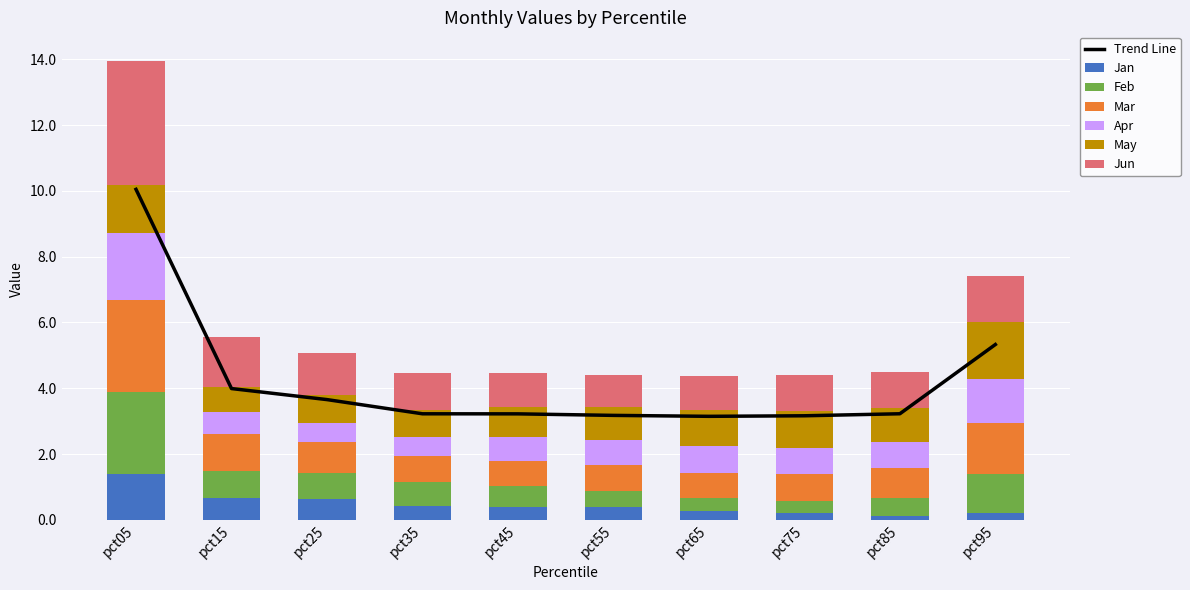

Which series has the largest range (max minus min)?

Jun